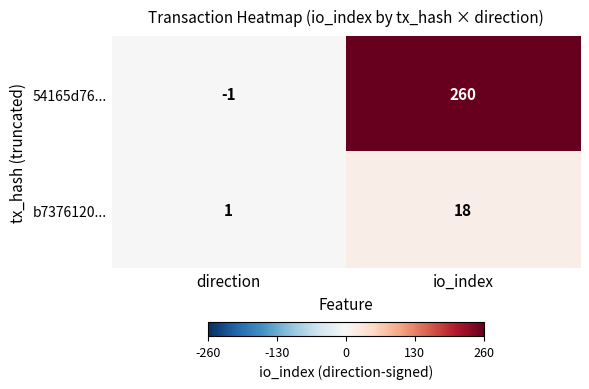

Where is 54165d76... nearest to the value 129?

direction